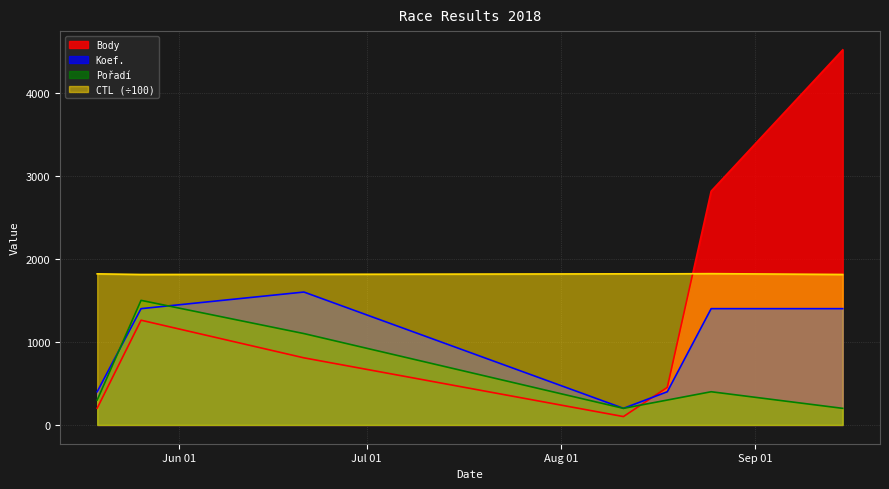

Reading left to right, transcribe all the data shown in this chart.

Body: 202.0	1261.0	808.0	101.0	452.0	2814.0	4515.0
CTL: 1819.0	1811.2	1813.1	1819.1	1819.1	1821.5	1811.5
Pořadí: 300.0	1500.0	1100.0	200.0	300.0	400.0	200.0
Koef.: 400.0	1400.0	1600.0	200.0	400.0	1400.0	1400.0